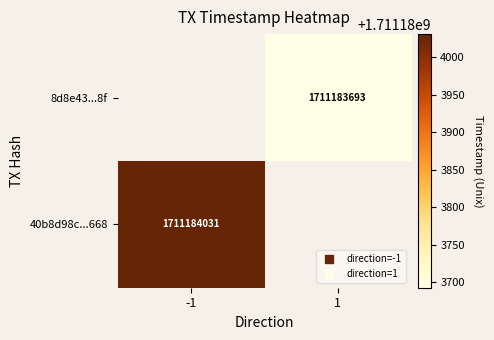

What is the sum of the 40b8d98c6f096a3bf1890263e6623f3eec28668 values at time_stamp and direction?

1711184030